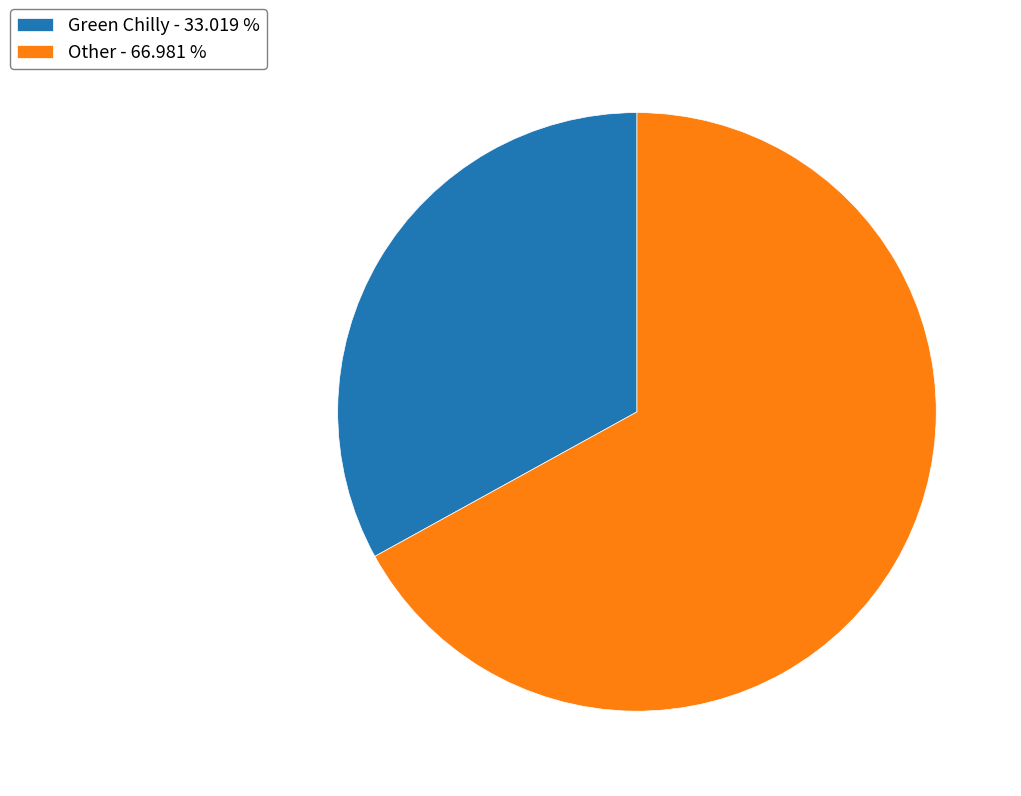

Approximately how many times larger is the value at Other compared to Green Chilly?

2.0